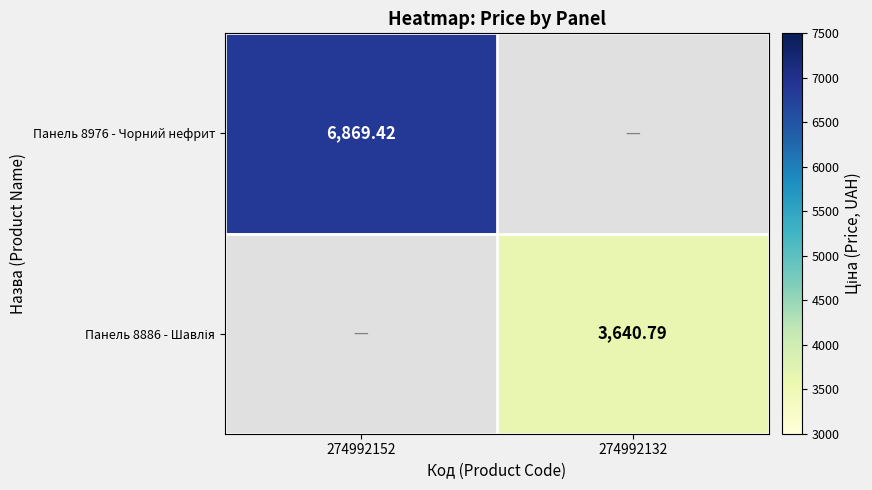

What is the lowest value of the Панель 8976 - Чорний нефрит series?

6869.4